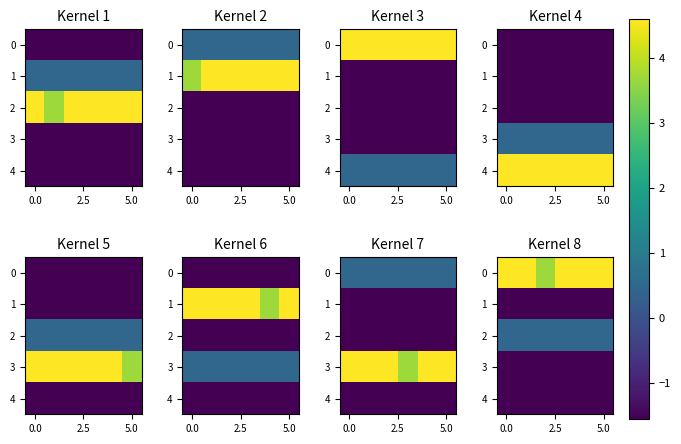

What is the sum of the row_0 values at 3 and 2.5?

9.2